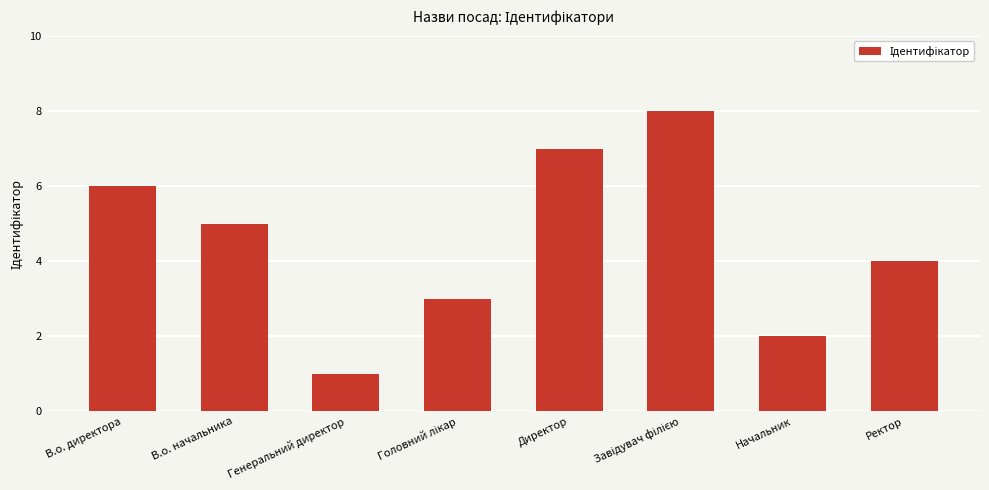

Is it true that the value at Ректор is 2?

False